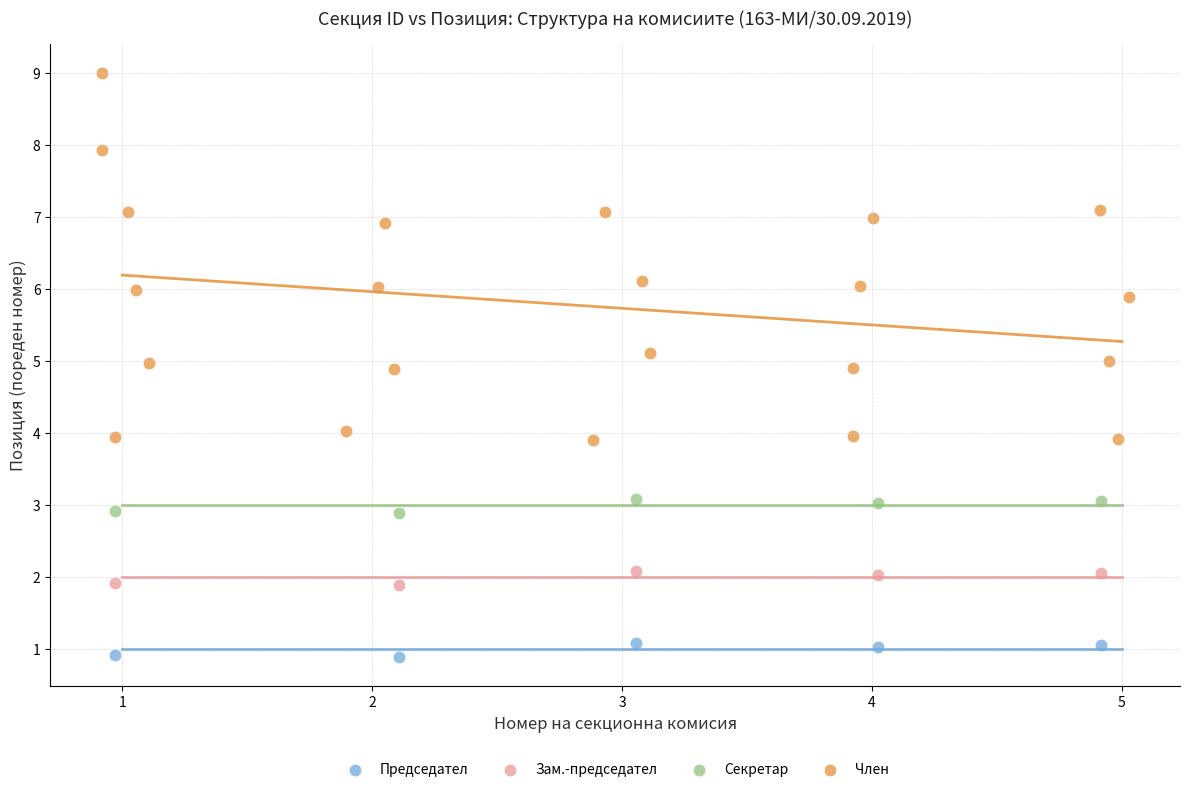

Which series contains the highest Y value?

Член